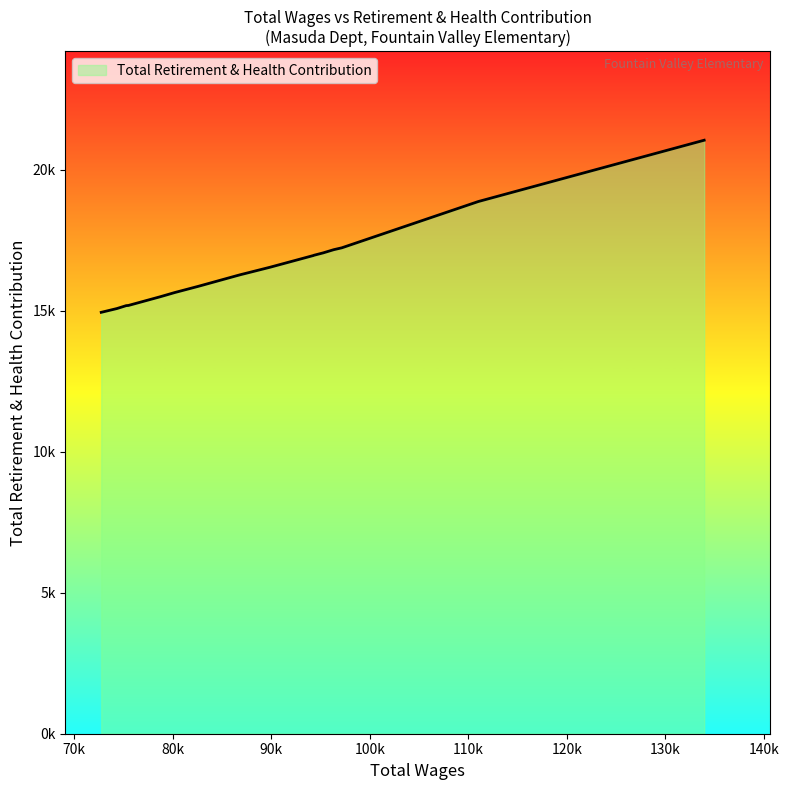

What is the difference between the second highest and second lowest values?

3794